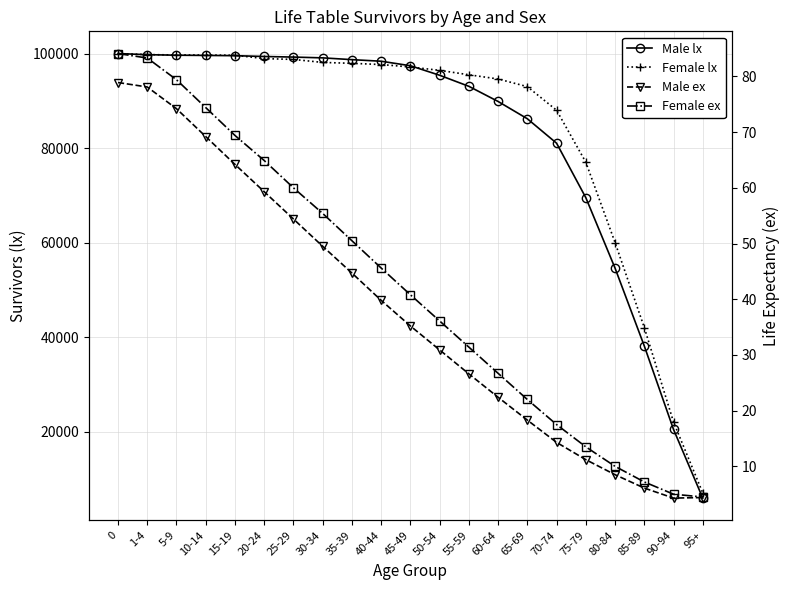

At which label is Male ex closest to 41?

40-44